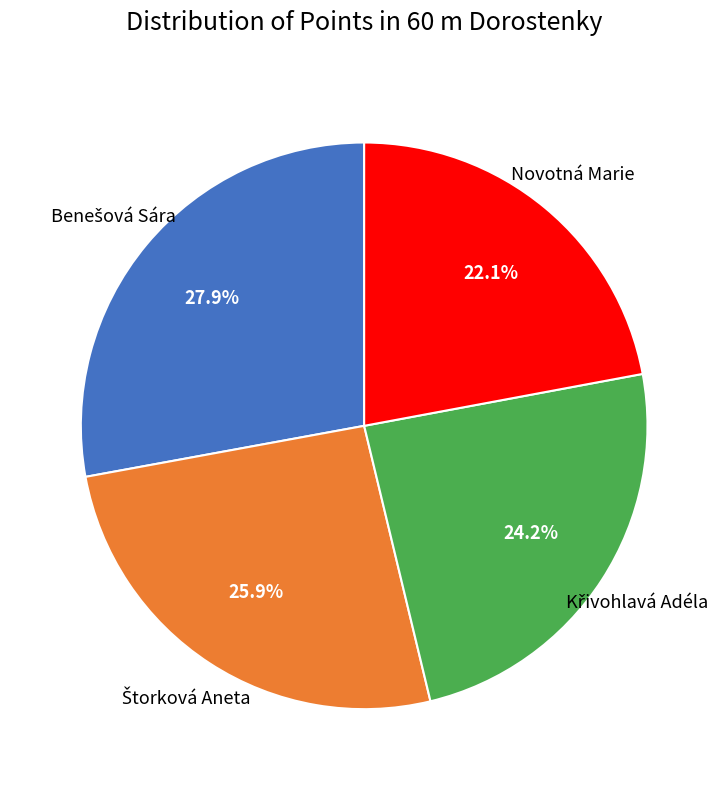

Which slice is the smallest?

Novotná Marie